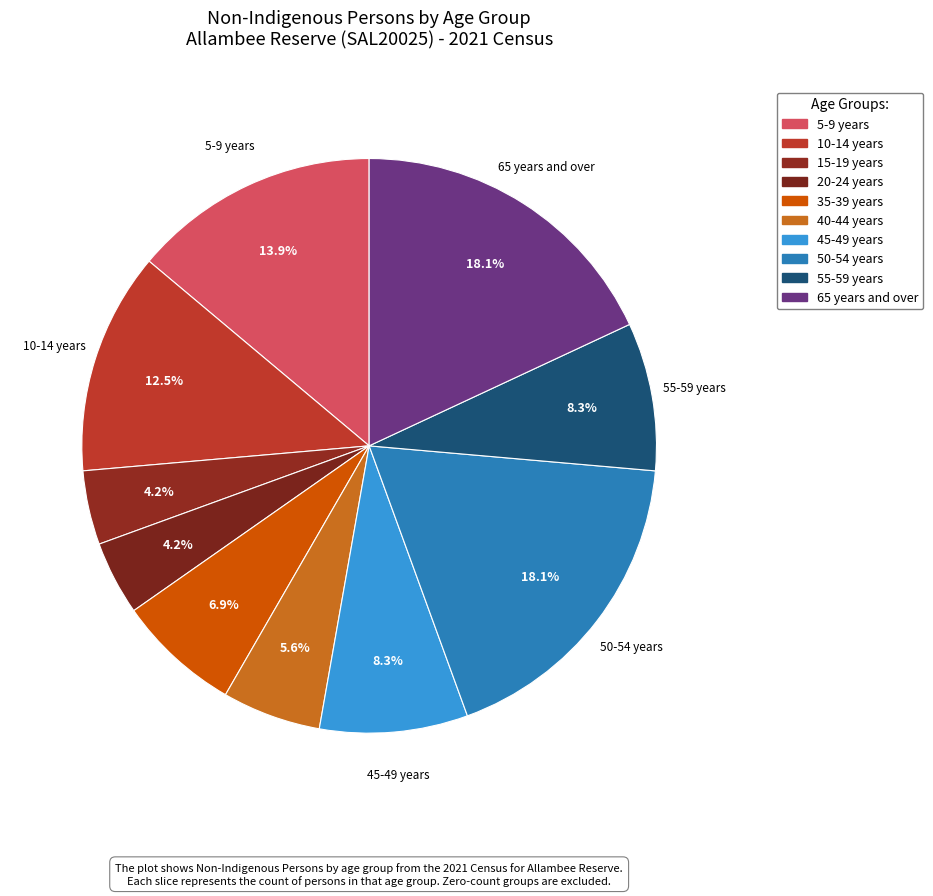

How many segments does this pie chart have?

10